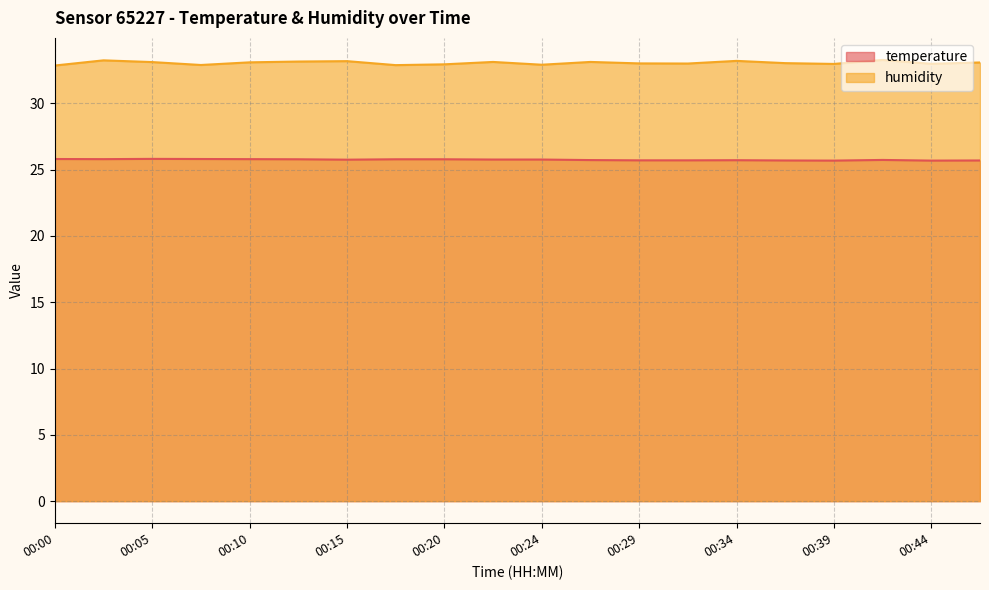

At which category does the chart reach its minimum across all series?

00:39